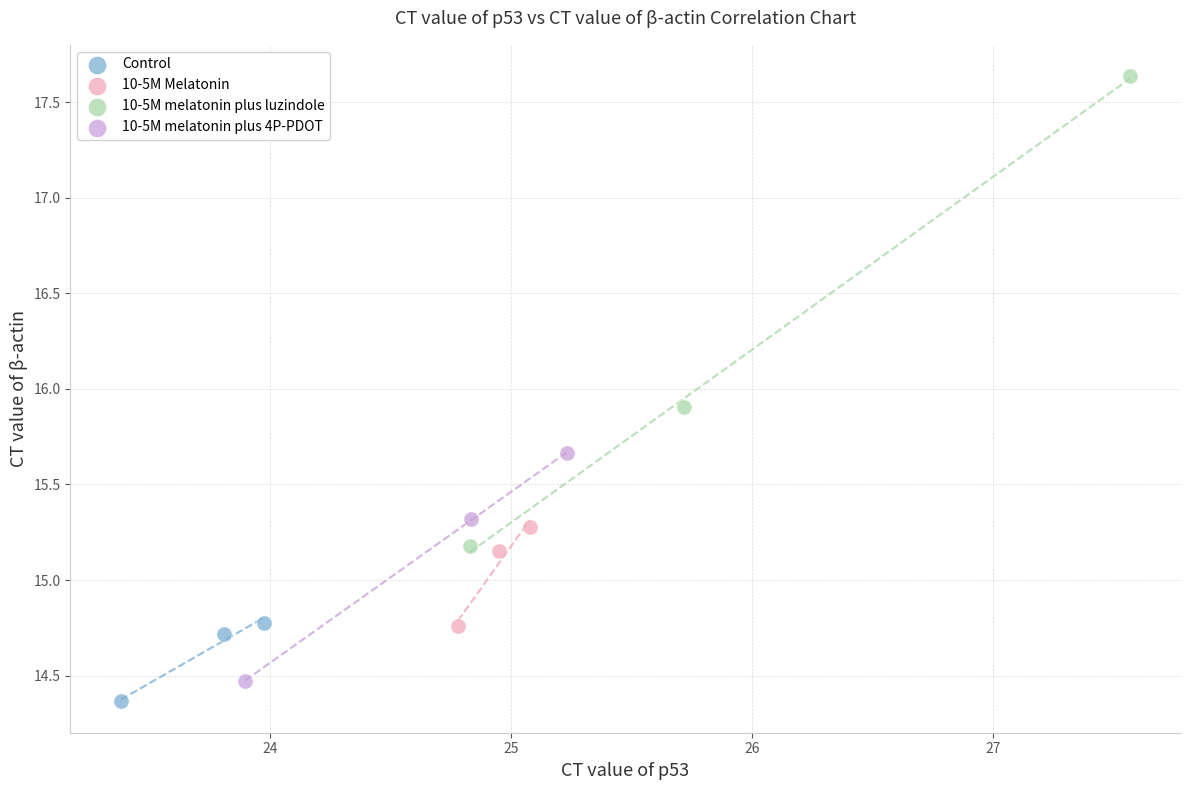

Which series reaches the maximum Y coordinate?

10-5M melatonin plus luzindole